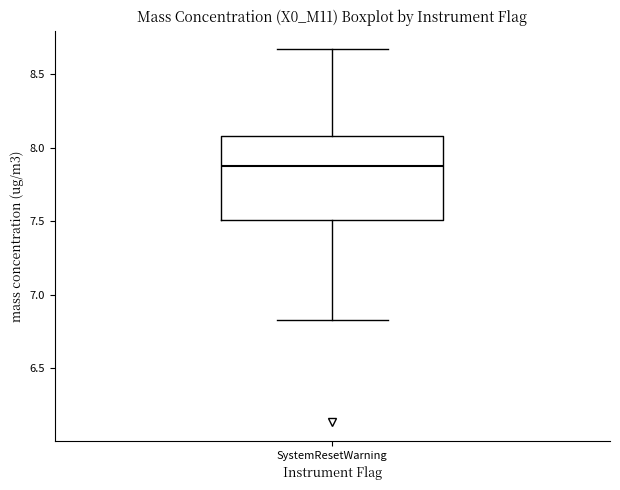

Transcribe this box plot: give where the median line is, the range the box spans, and where the two whiskers end, as read against the y-axis. The values are not printed on the chart, so give them approximately, as read against the axis.

median 7.90, box 7.50 to 8.10, whiskers 6.85 to 8.65